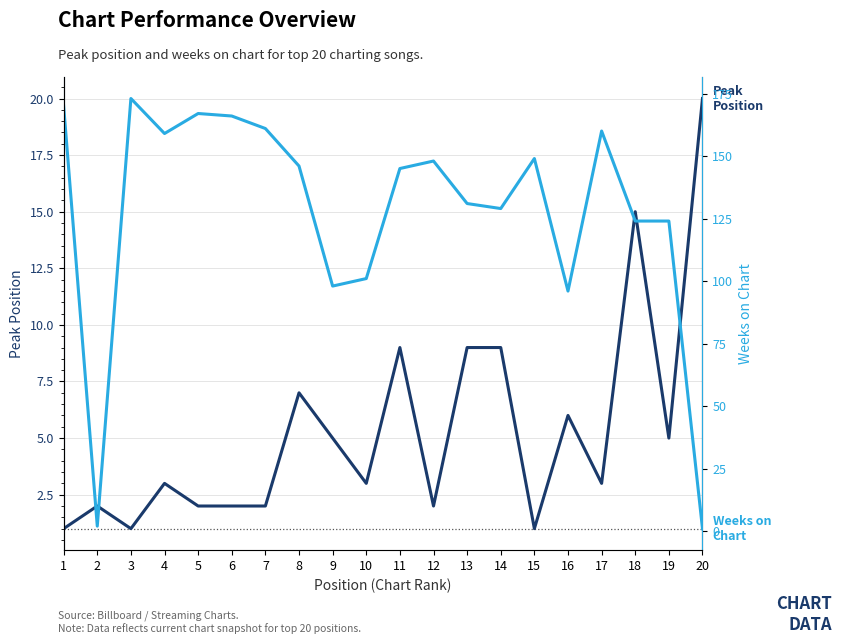

True or false: Weeks on Chart has more than 1 interior local peaks.

True